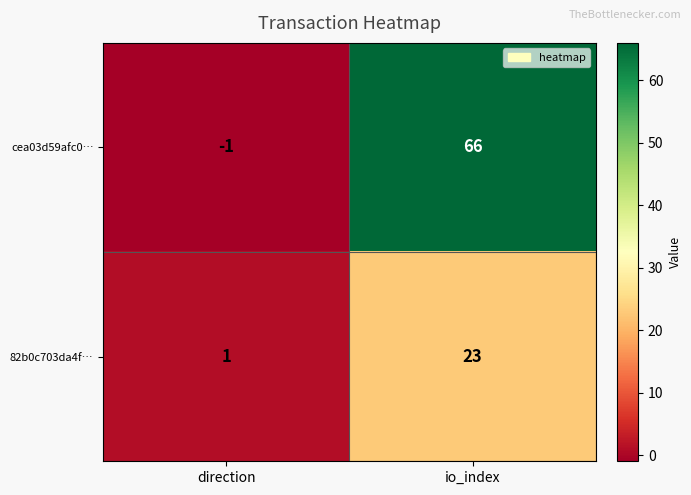

Which series has the largest total across all categories?

cea03d59afc0…